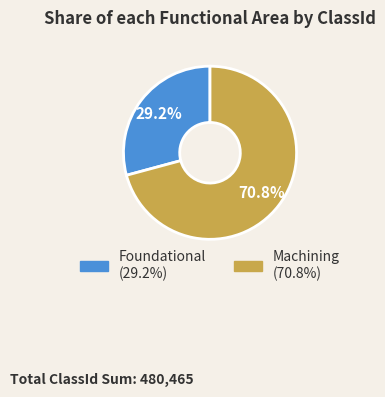

To the nearest percent, what percentage of the pie is Machining?

71%